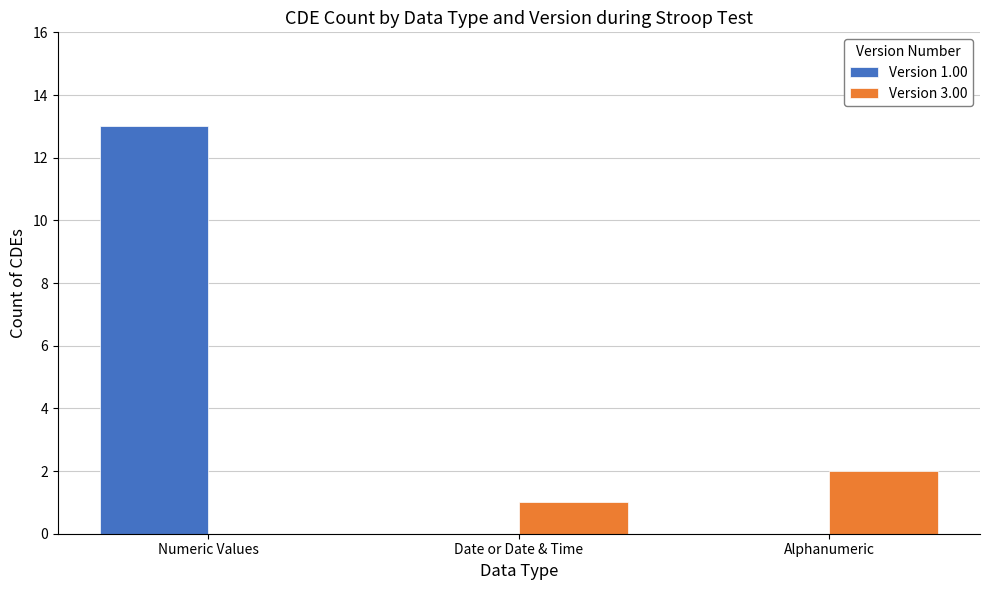

Between Numeric Values and Alphanumeric, which series saw the biggest shift?

Version 1.00